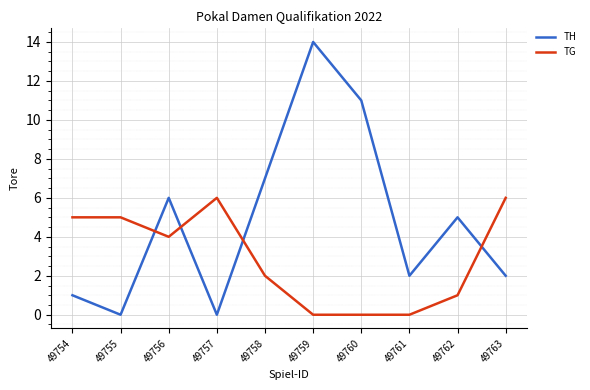

Between which two adjacent categories do TH and TG first intersect?

49755 and 49756